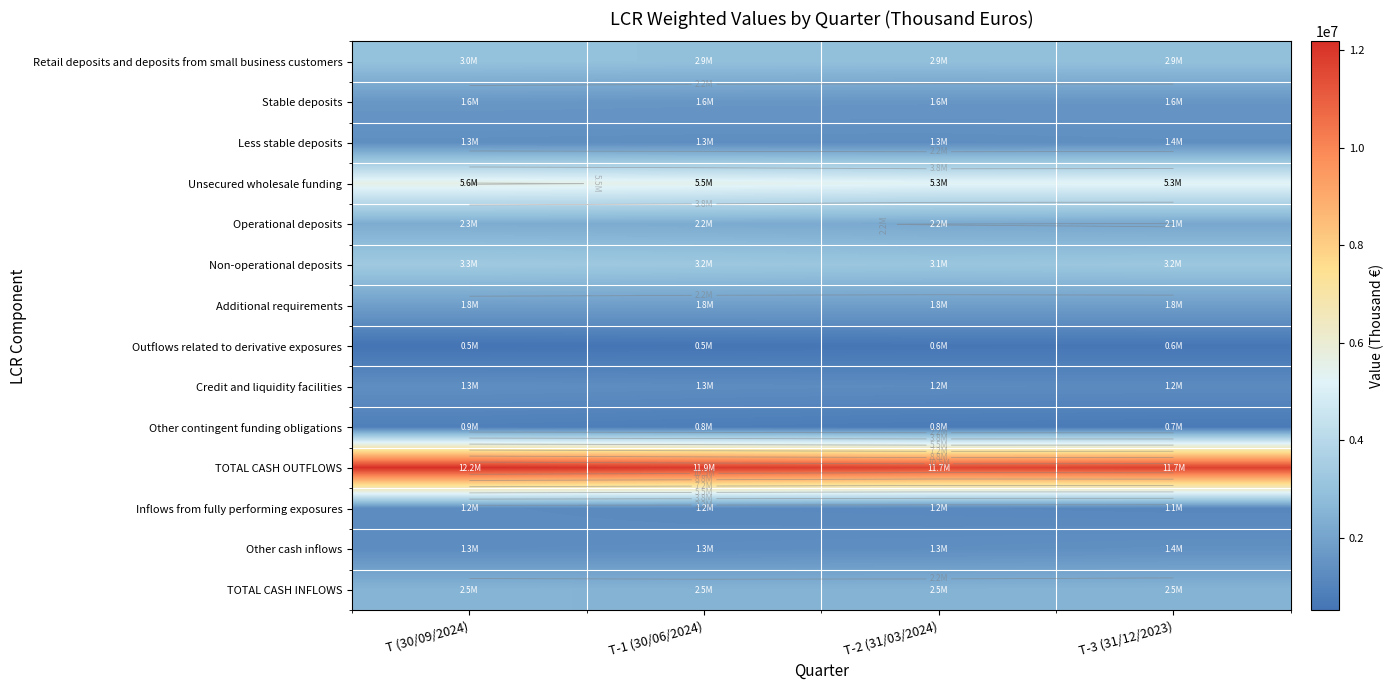

Which series changed the most between T (30/09/2024) and T-3 (31/12/2023)?

TOTAL CASH OUTFLOWS